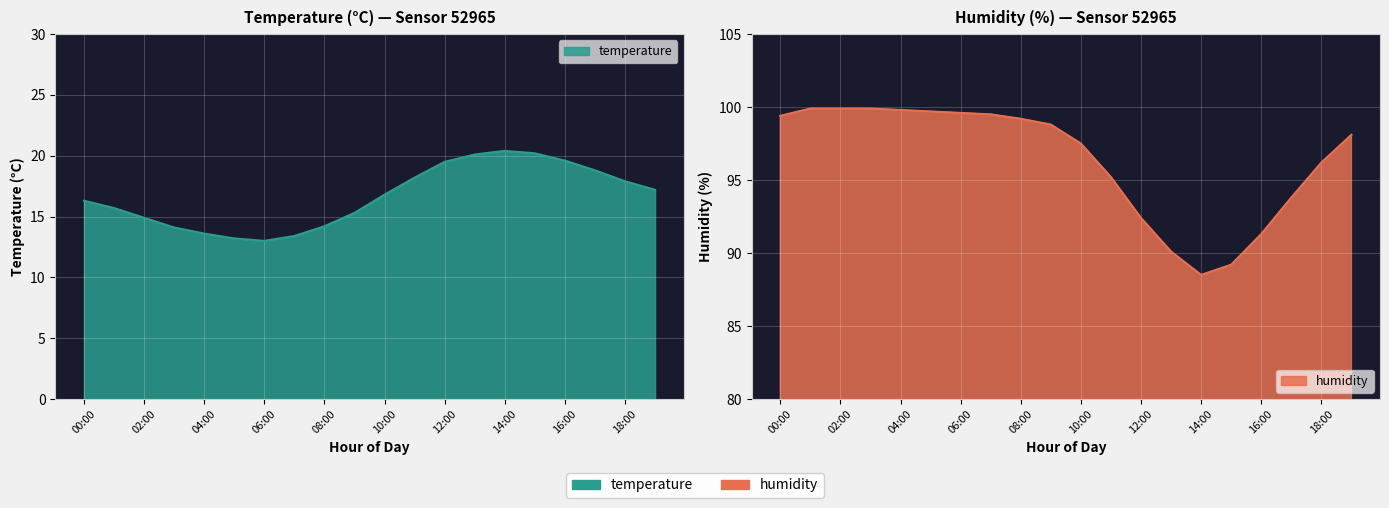

Which series has the largest range (max minus min)?

humidity